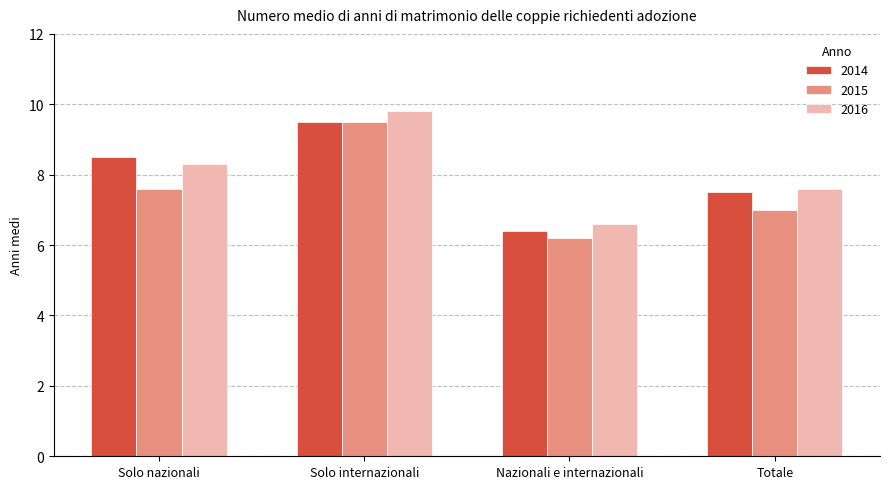

Rank the categories by 2015 value from highest to lowest.

Solo internazionali, Solo nazionali, Totale, Nazionali e internazionali